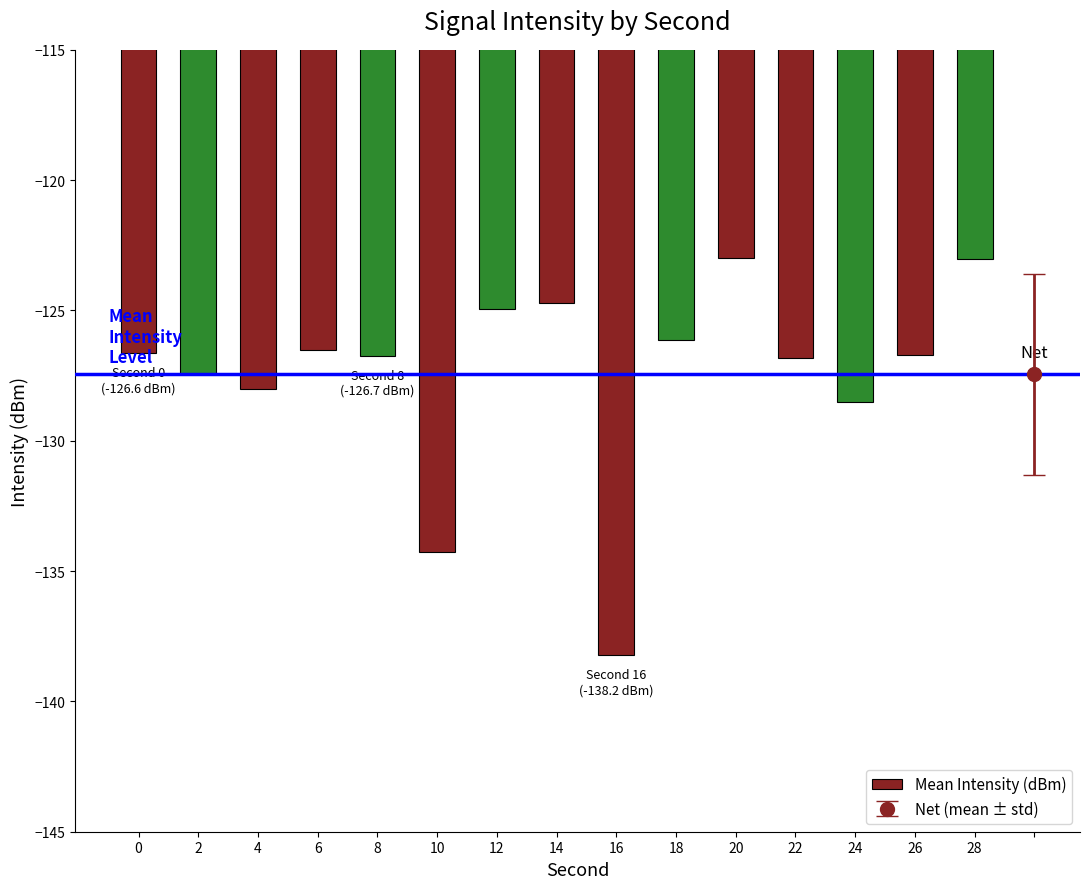

What is the change in value from 4 to 24?

-0.5